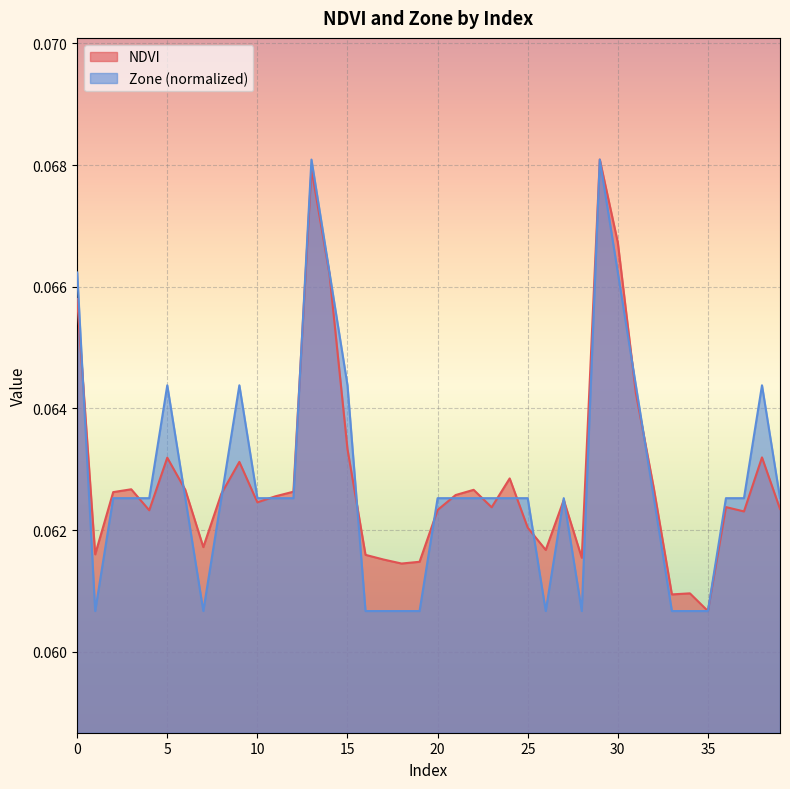

Which series changed the most between 18 and 19?

NDVI